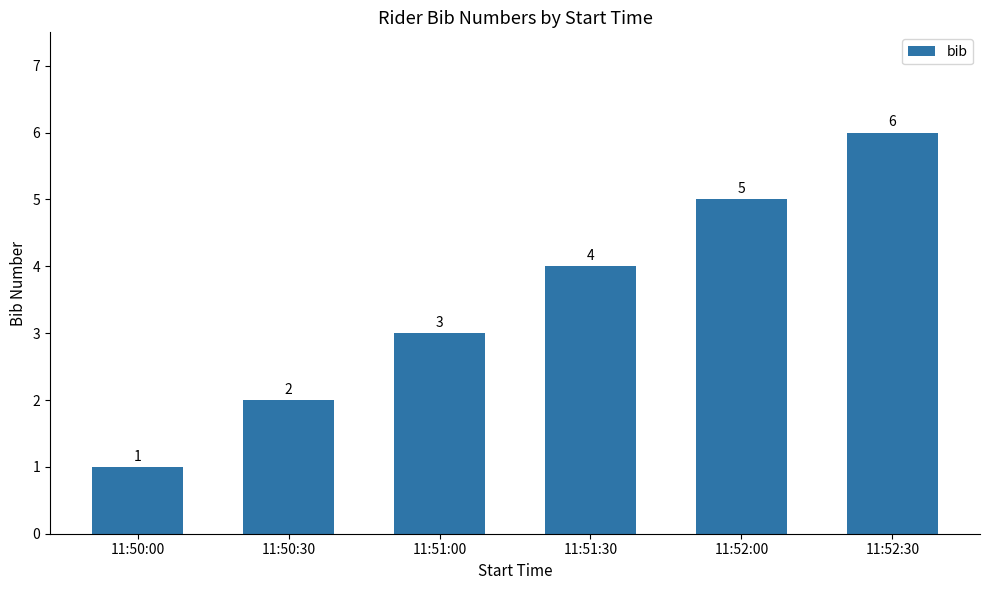

What is the difference between the second highest and minimum values?

4